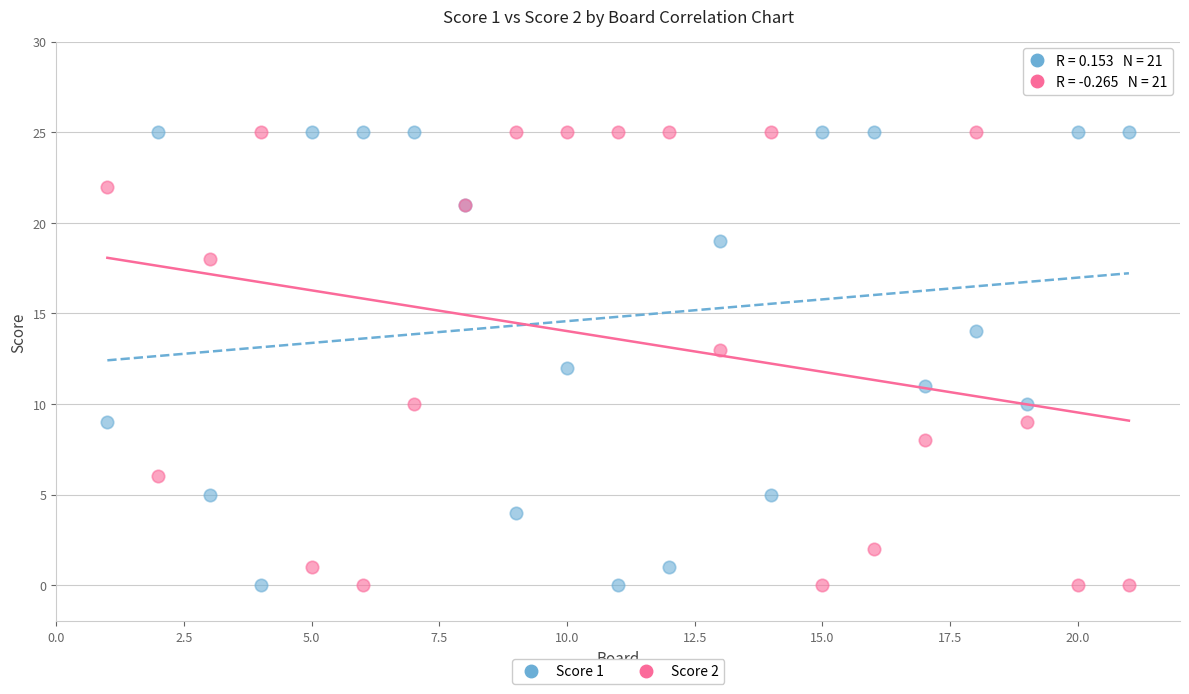

What is the X range (max minus min) for the scatter plot?

20